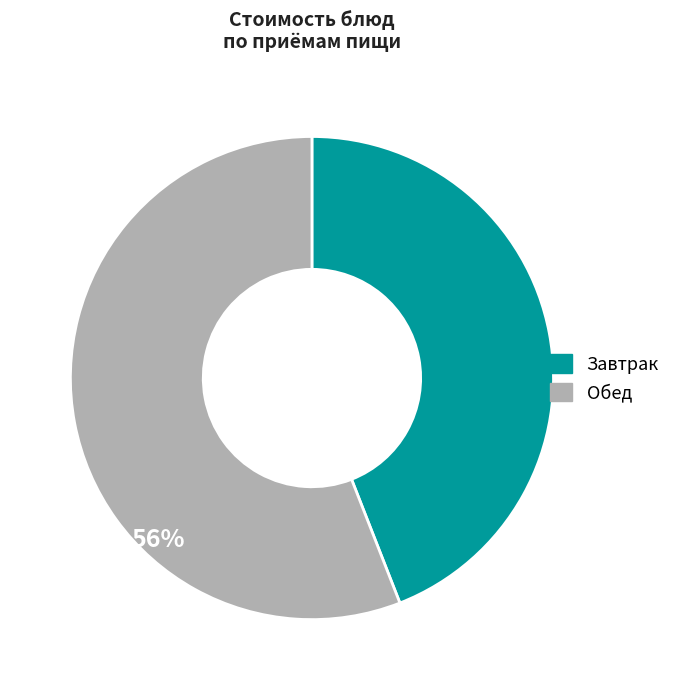

To the nearest percent, what is the difference between the largest and smallest slice percentages?

12%